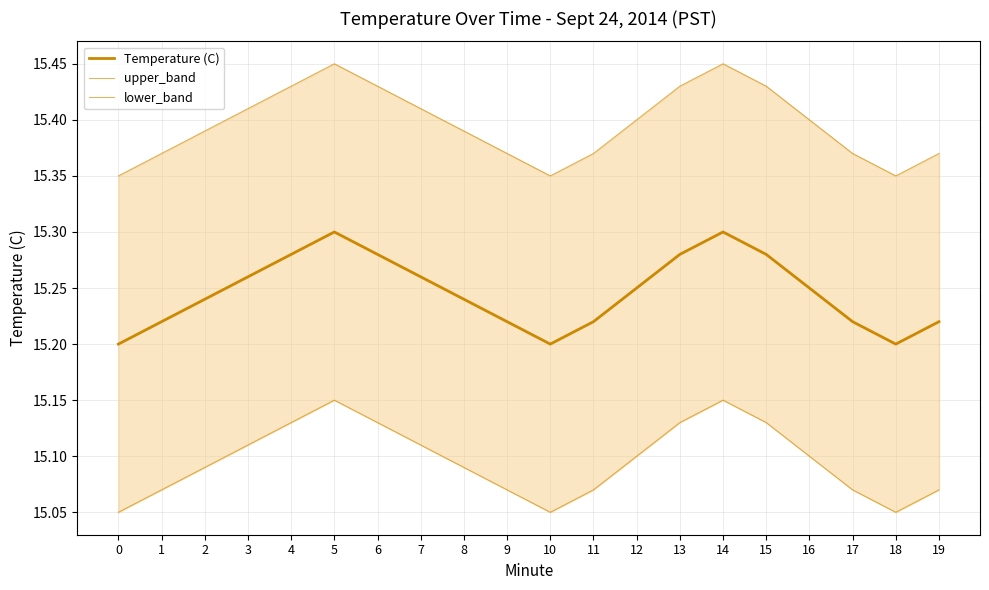

What value does the Temperature (C) series have at 18?

15.2